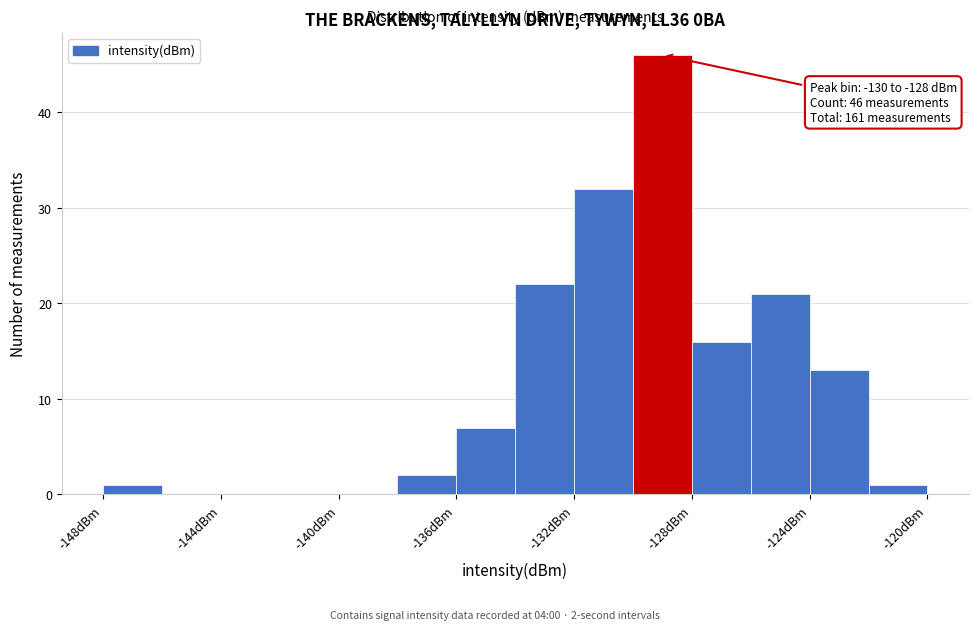

Which range on the x-axis has the tallest bar?

-130 to -128